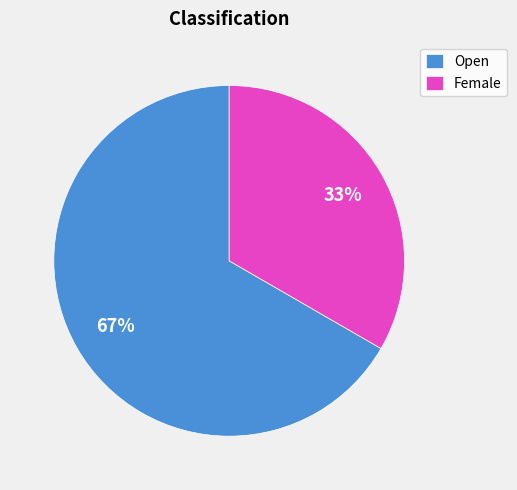

Rank the categories by value from highest to lowest.

Open, Female